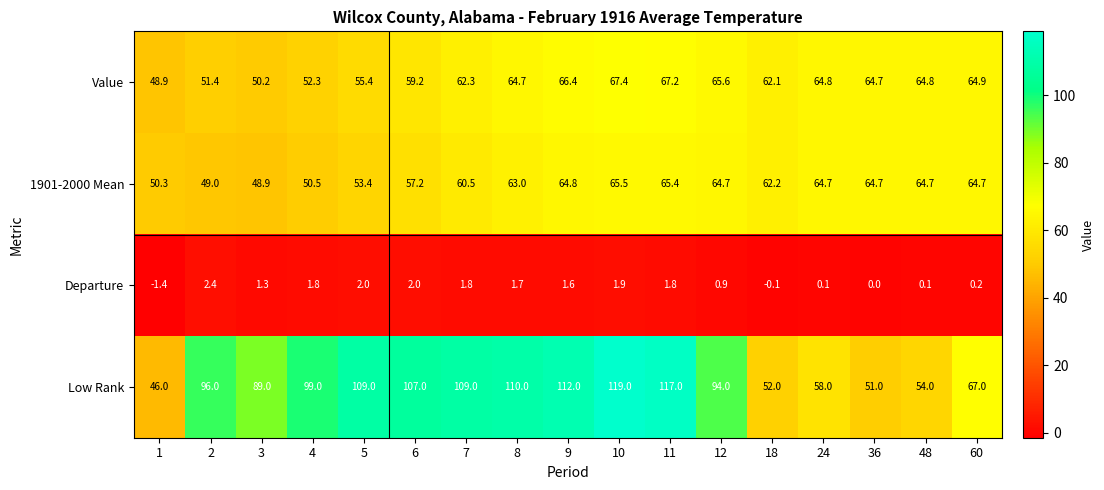

Which series changed the most between 10 and 18?

Low Rank